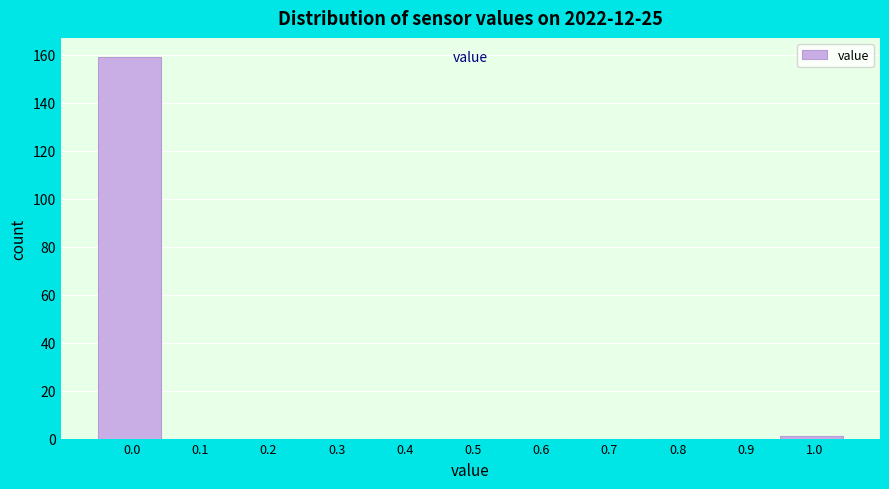

Reading right to left, list all the values displayed in this chart.

1.0=1	0.9=0	0.8=0	0.7=0	0.6=0	0.5=0	0.4=0	0.3=0	0.2=0	0.1=0	0.0=159